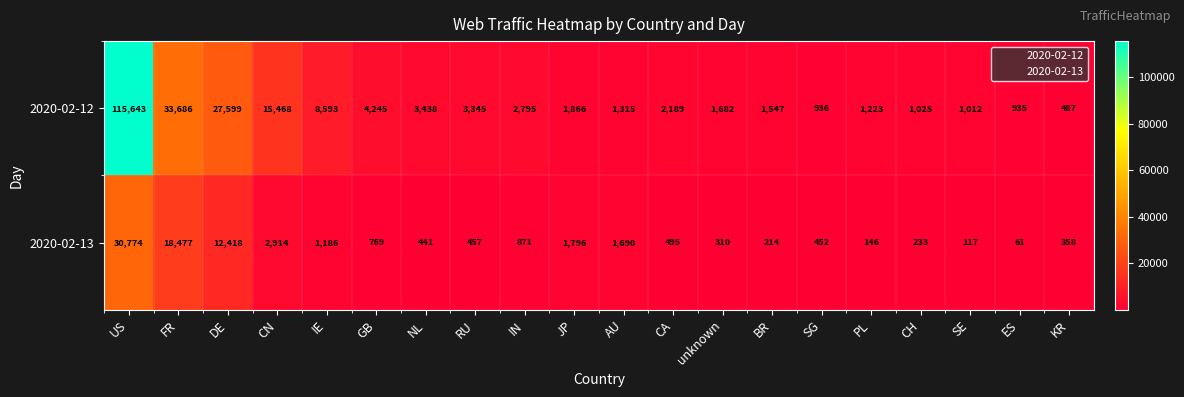

Rank the series at FR from highest to lowest value.

2020-02-12, 2020-02-13